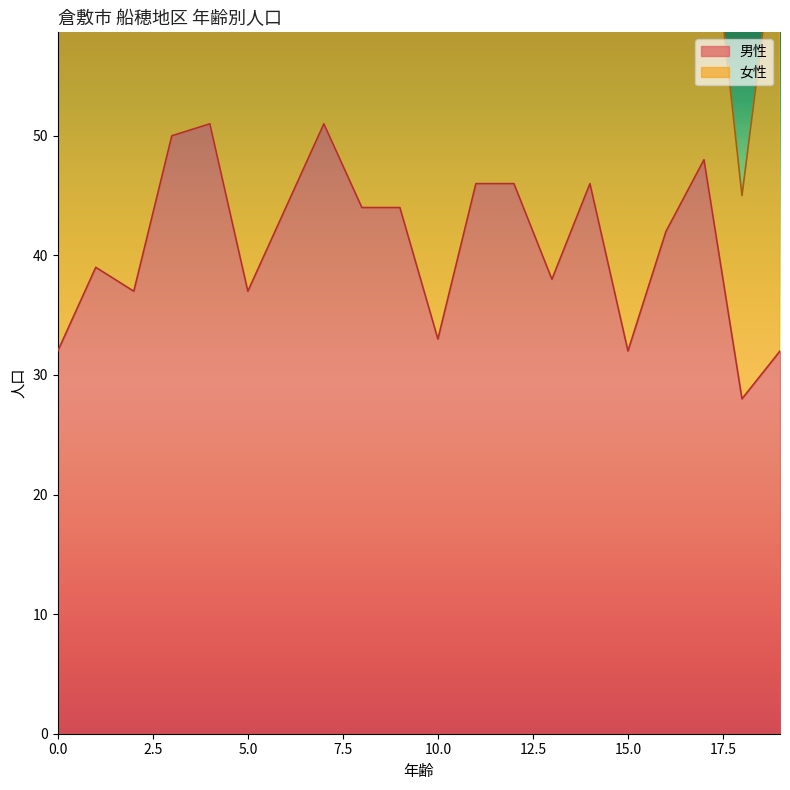

Which category has the lowest value across all series?

18